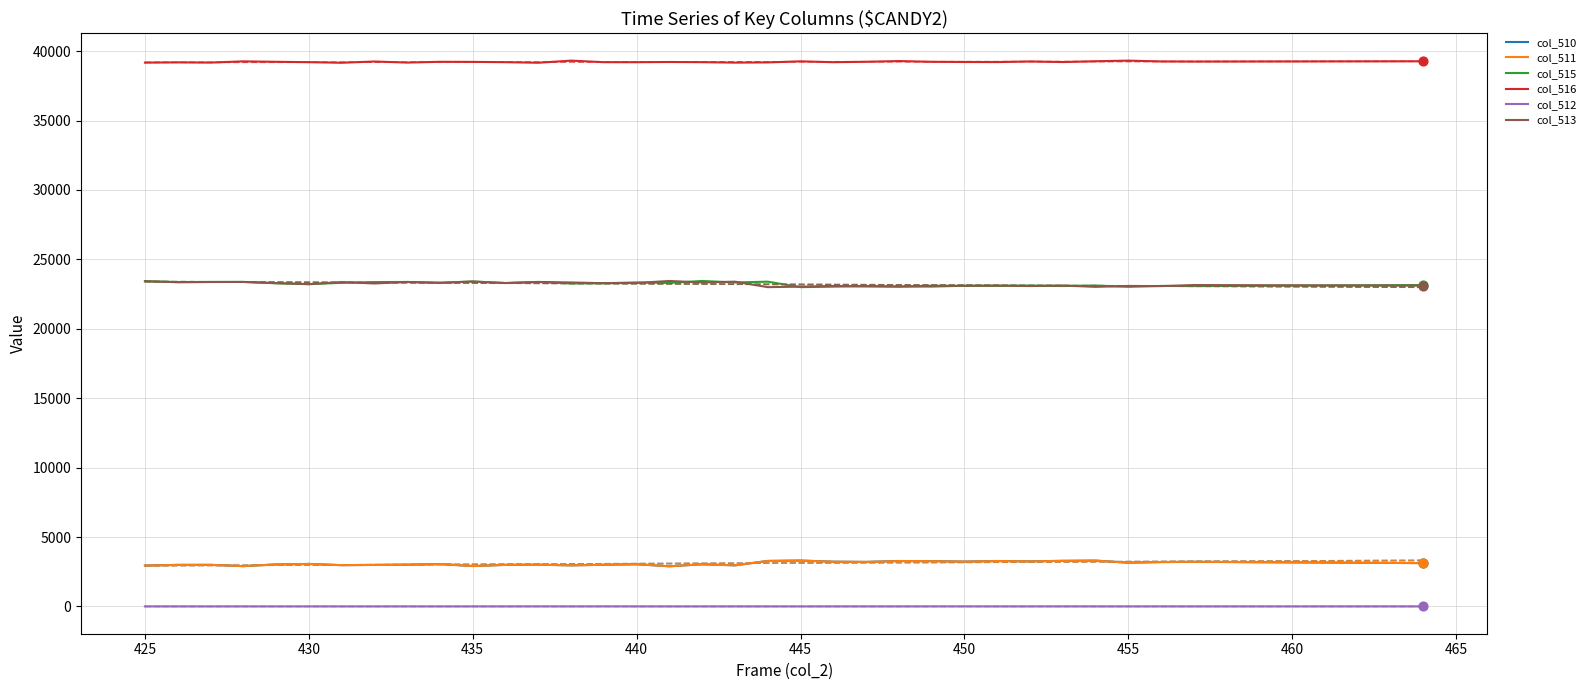

True or false: col_512 and col_510 cross at least once.

False